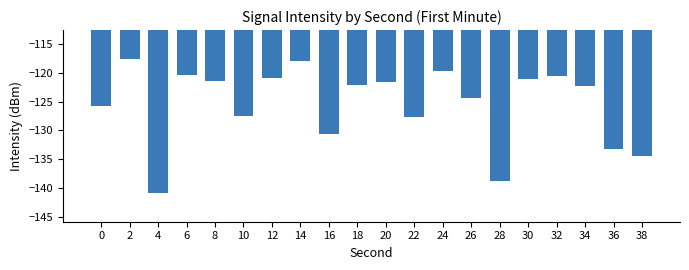

What is the value of the 8th bar from the left?

-118.0